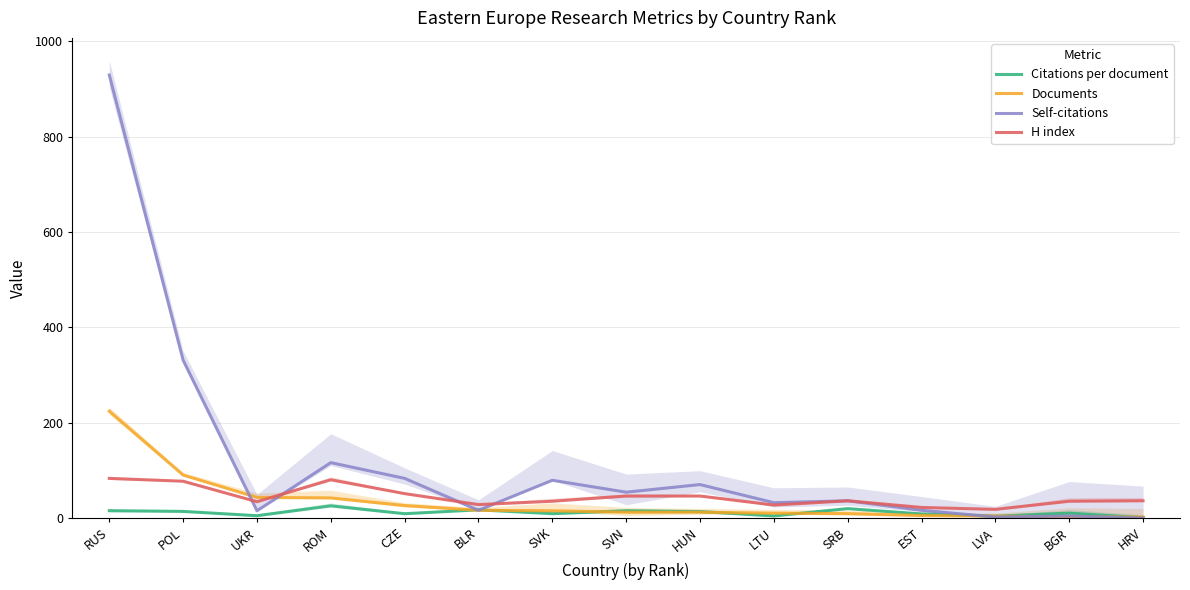

At how many categories does at least one series exceed 666?

1